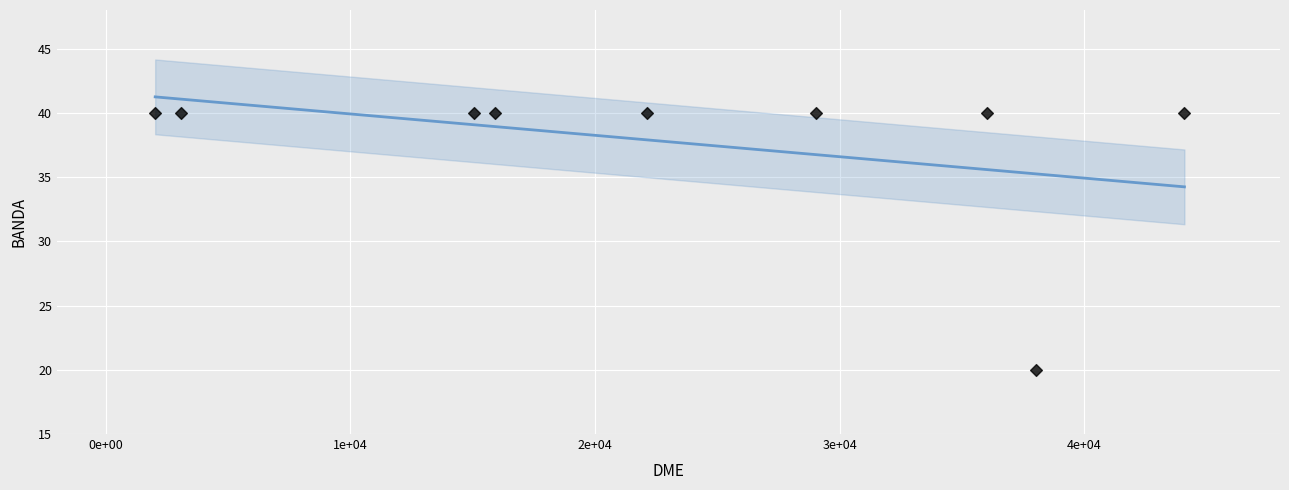

What is the average Y value?

38